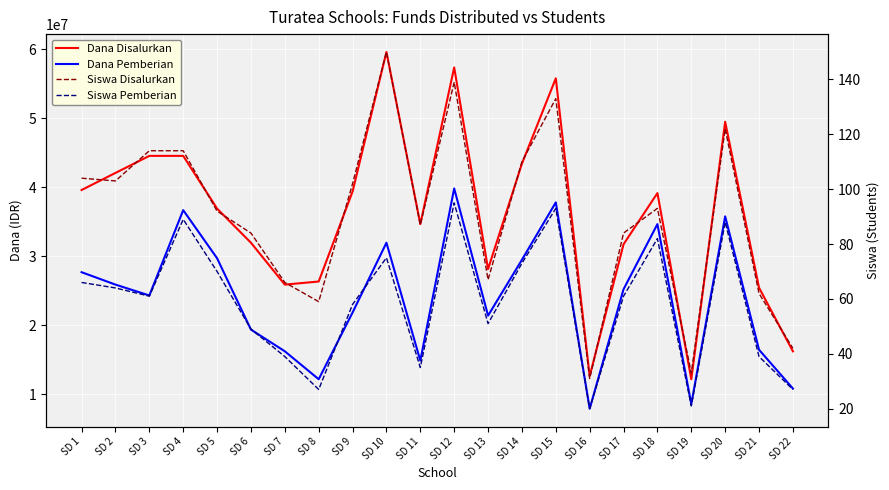

What is the greatest value displayed?

59625000